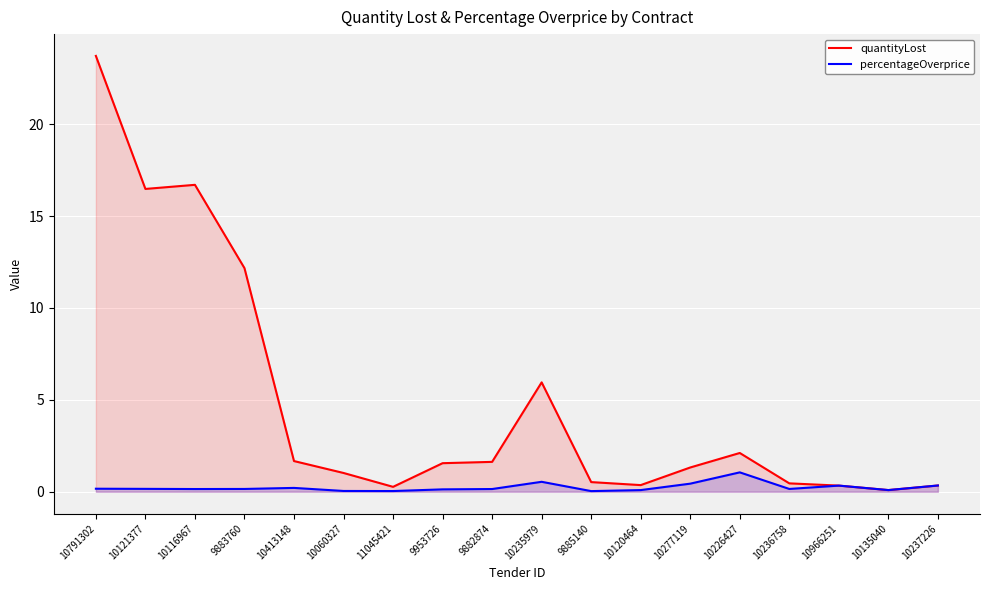

At which label is quantityLost closest to 11?

9883760